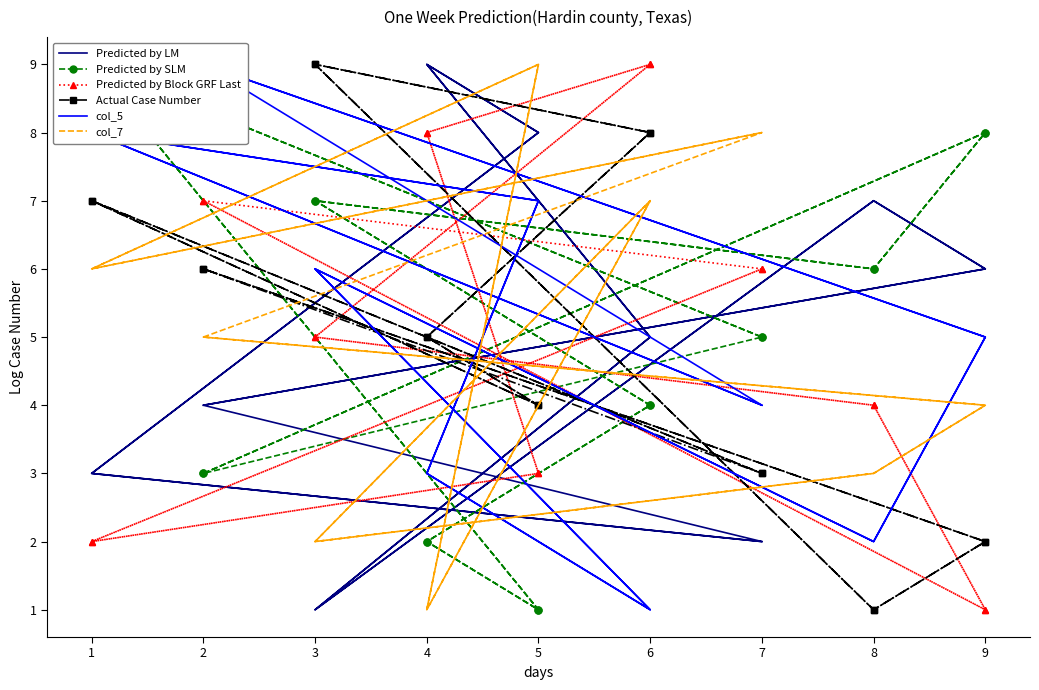

List the labels in order of Predicted by SLM value, largest first.

1, 1, 9, 9, 3, 3, 8, 8, 7, 7, 6, 6, 2, 2, 4, 4, 5, 5